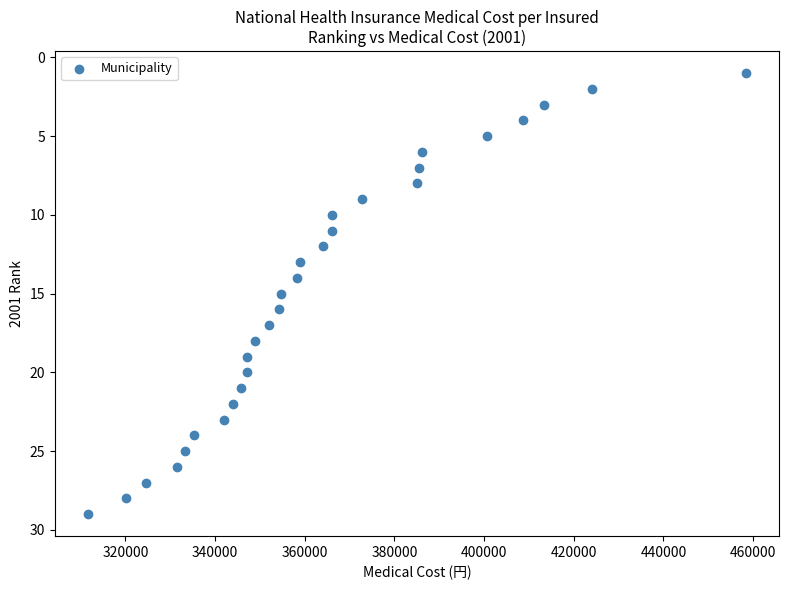

What is the range of Y values (max minus min)?

28